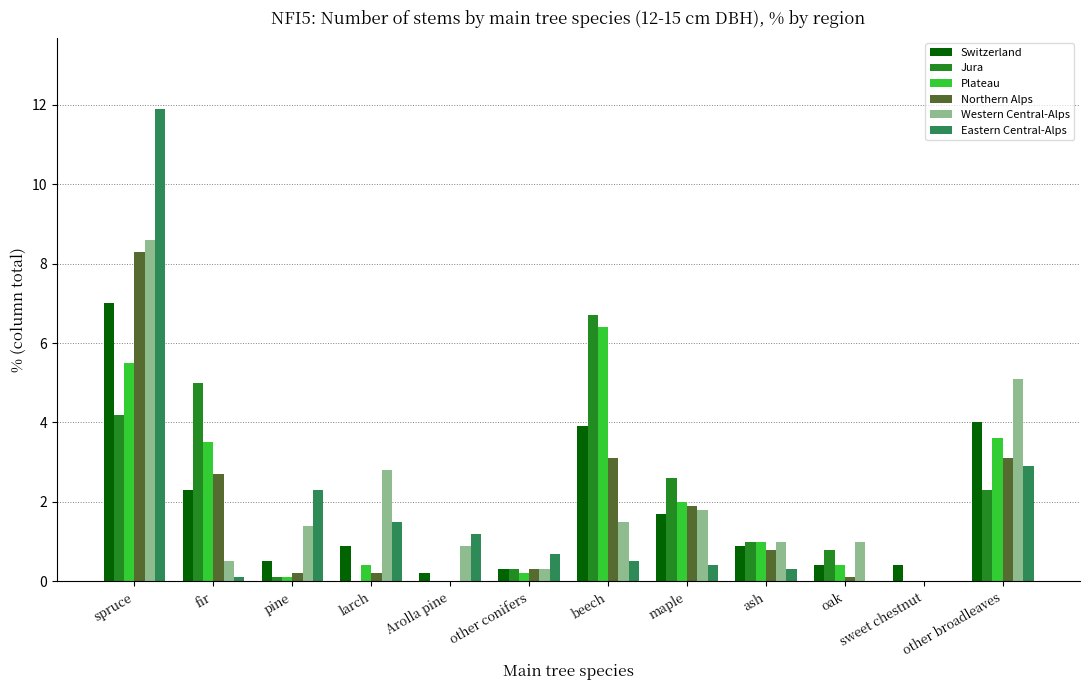

How many groups of bars are there?

12